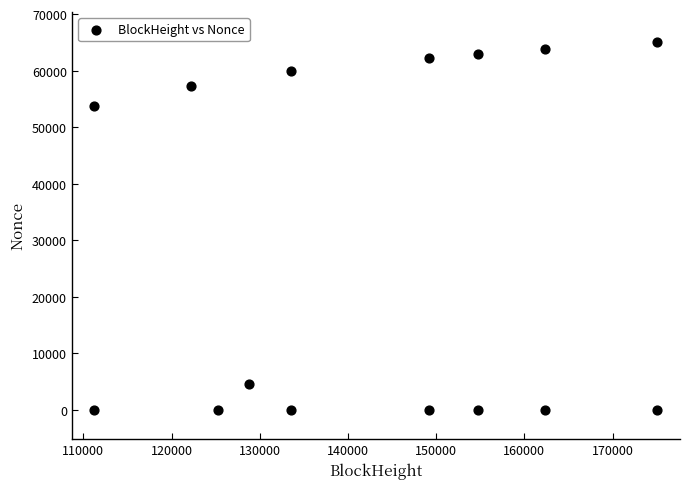

What Y value in the scatter plot is closest to 32582?

53805